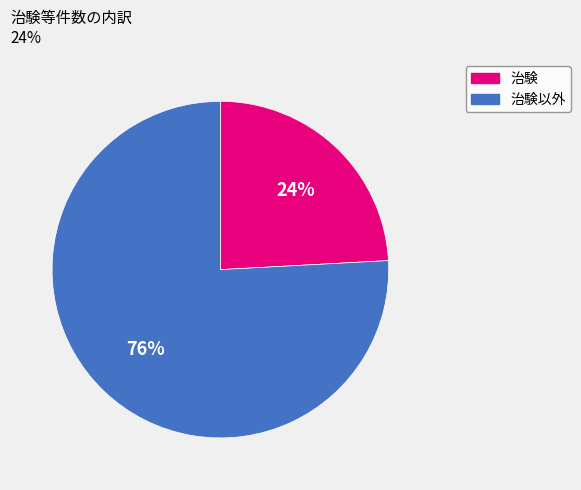

Is there a majority slice in this chart?

Yes